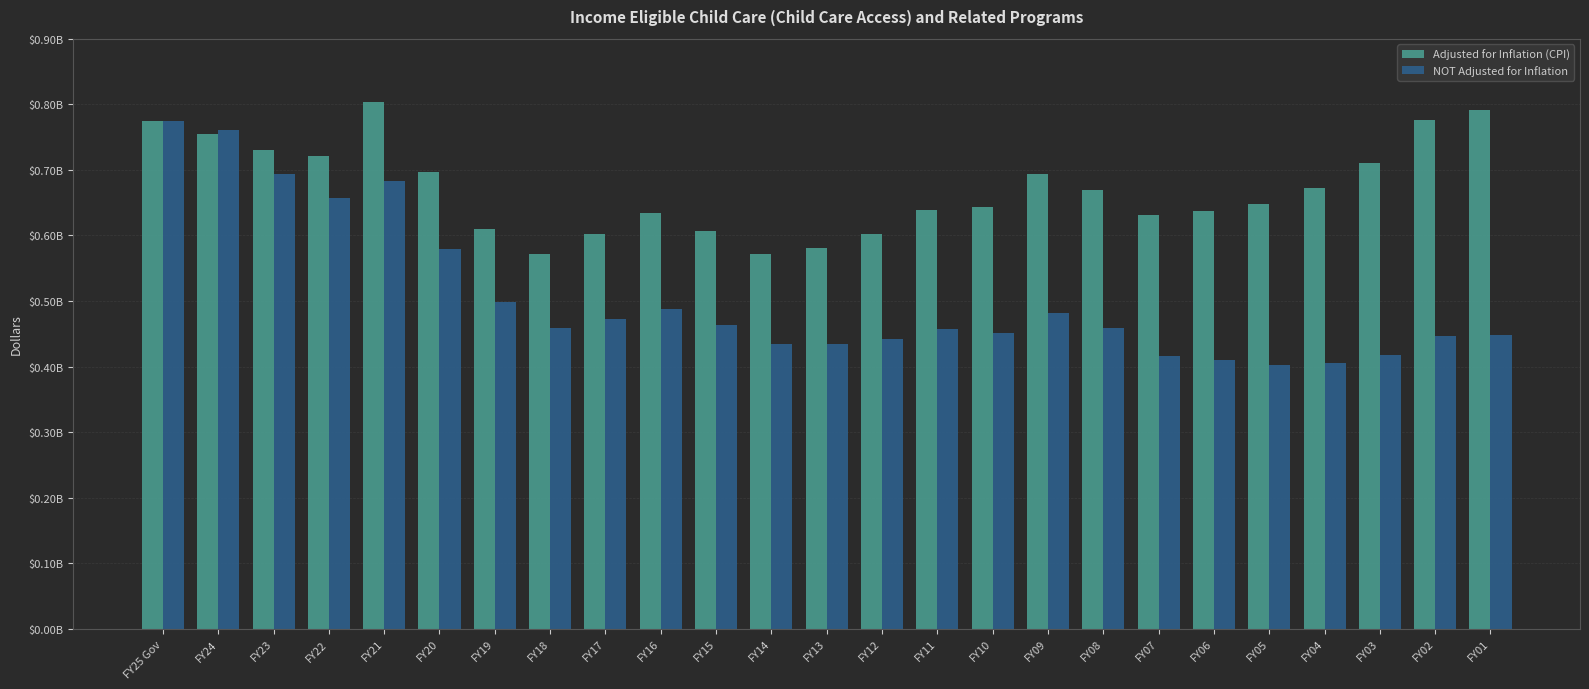

At which category is the sum across all series the highest?

FY25 Gov